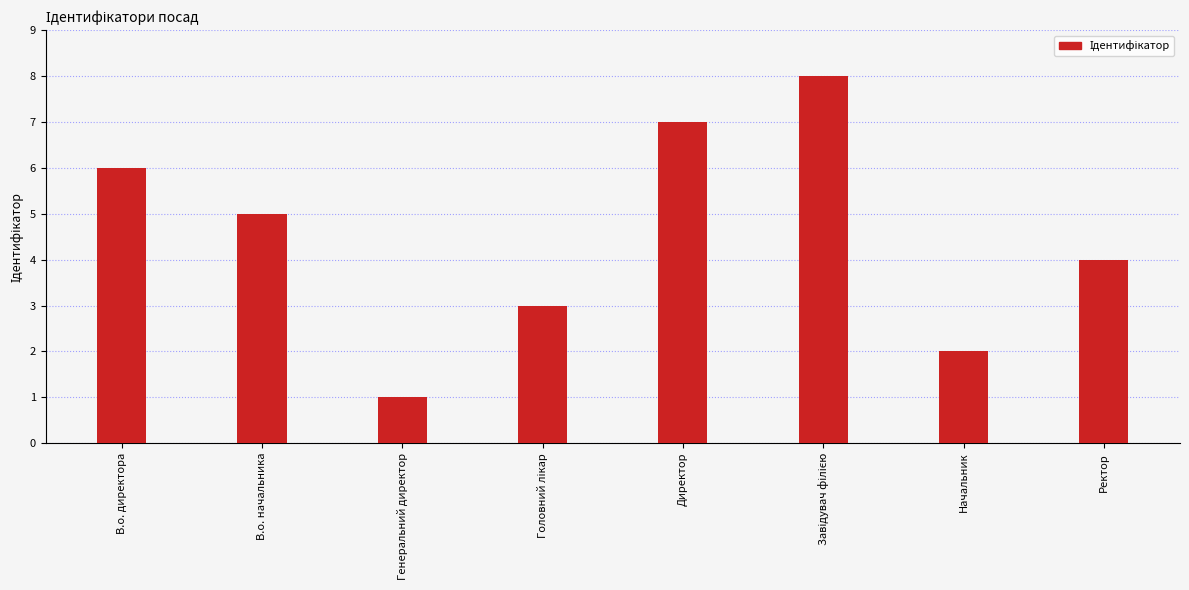

Which category has the lowest value across all series?

Генеральний директор